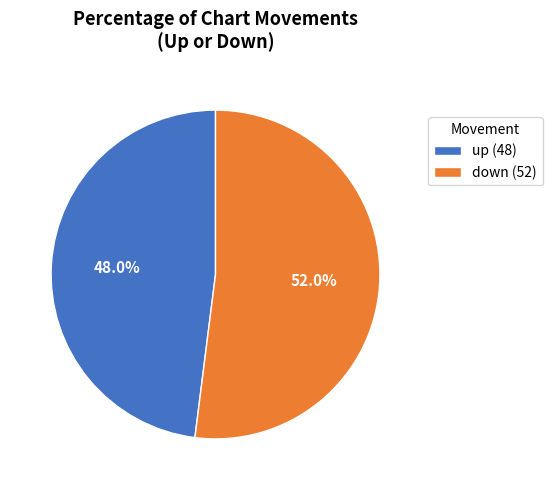

Combined, what portion of the pie is up and down?

100.0%